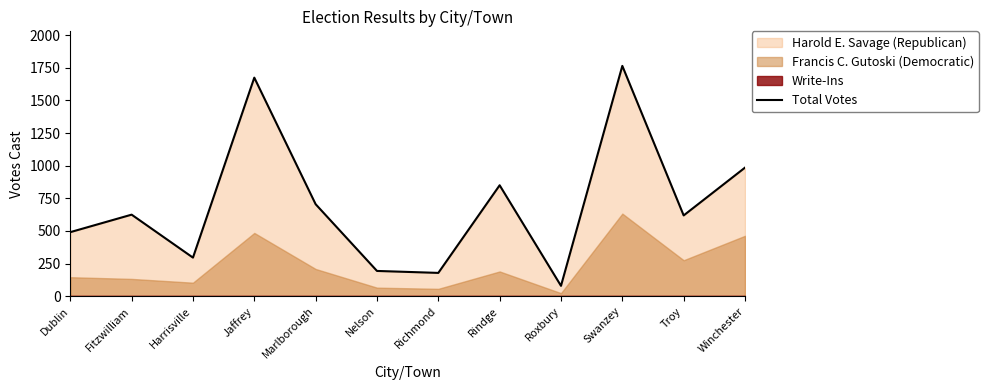

What is the lowest value of the Total Votes series?

80